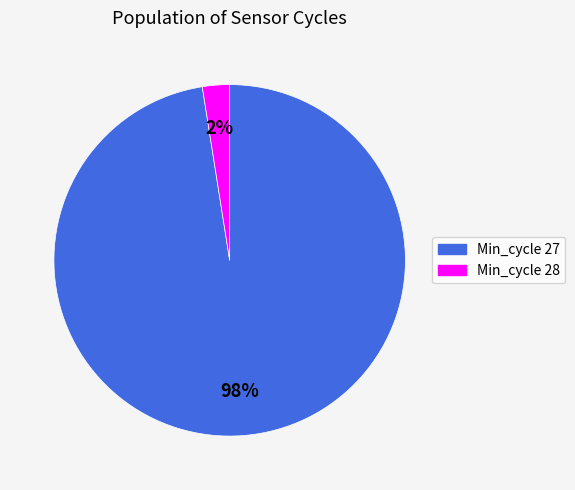

To the nearest percent, what is the average slice percentage?

50%